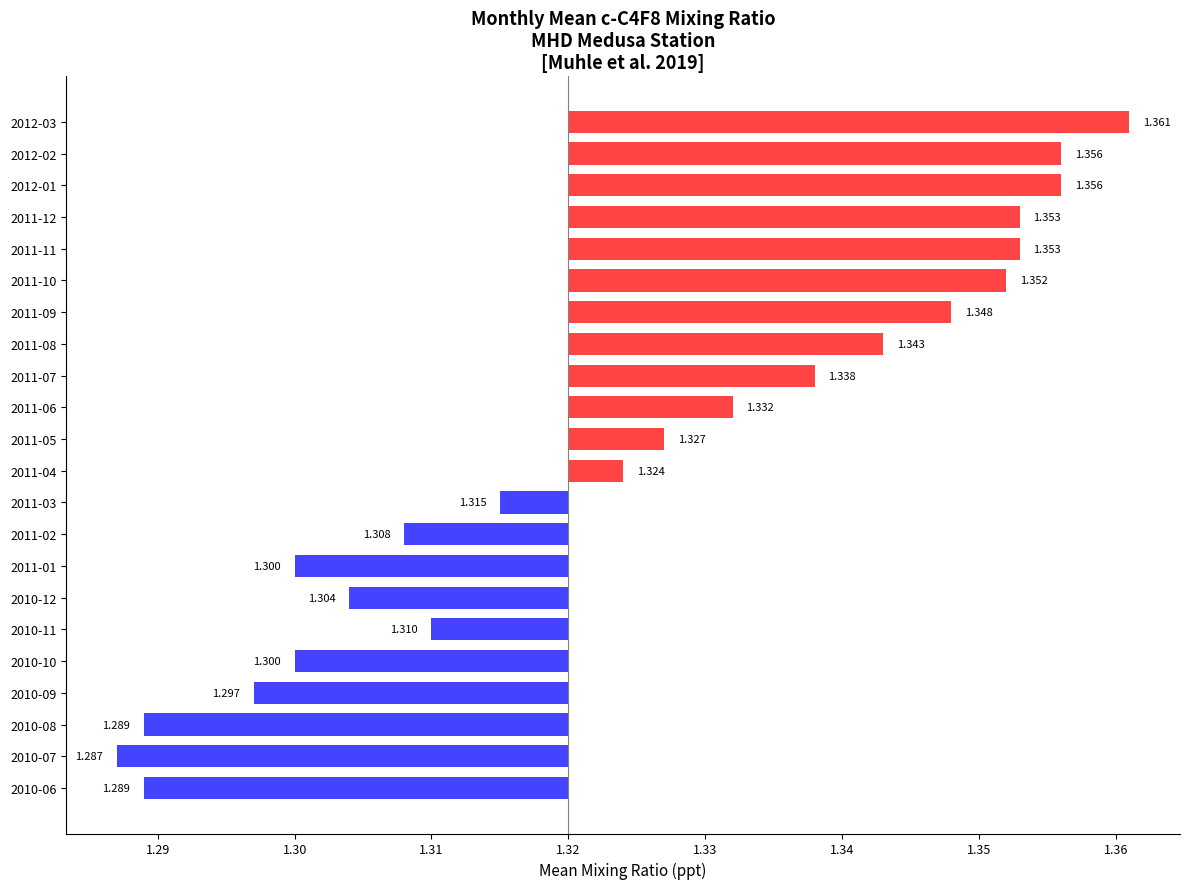

Does the chart contain any negative values?

Yes